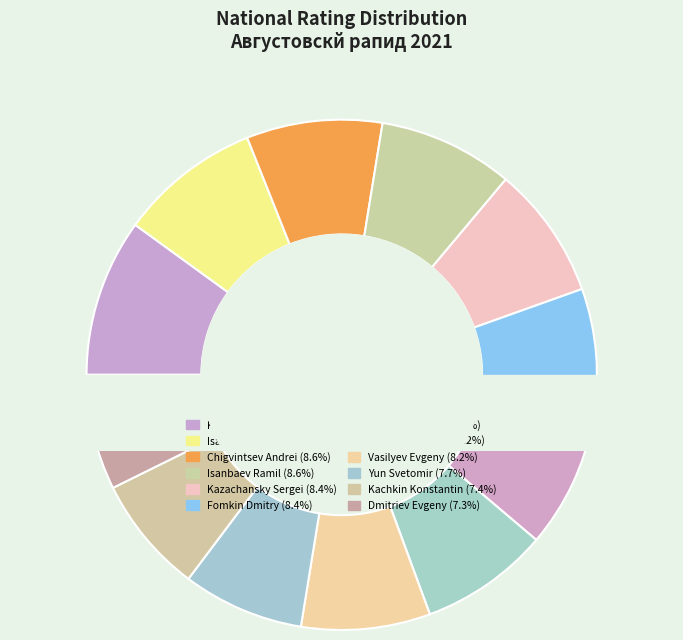

To the nearest percent, what portion does 2192 represent?

9%